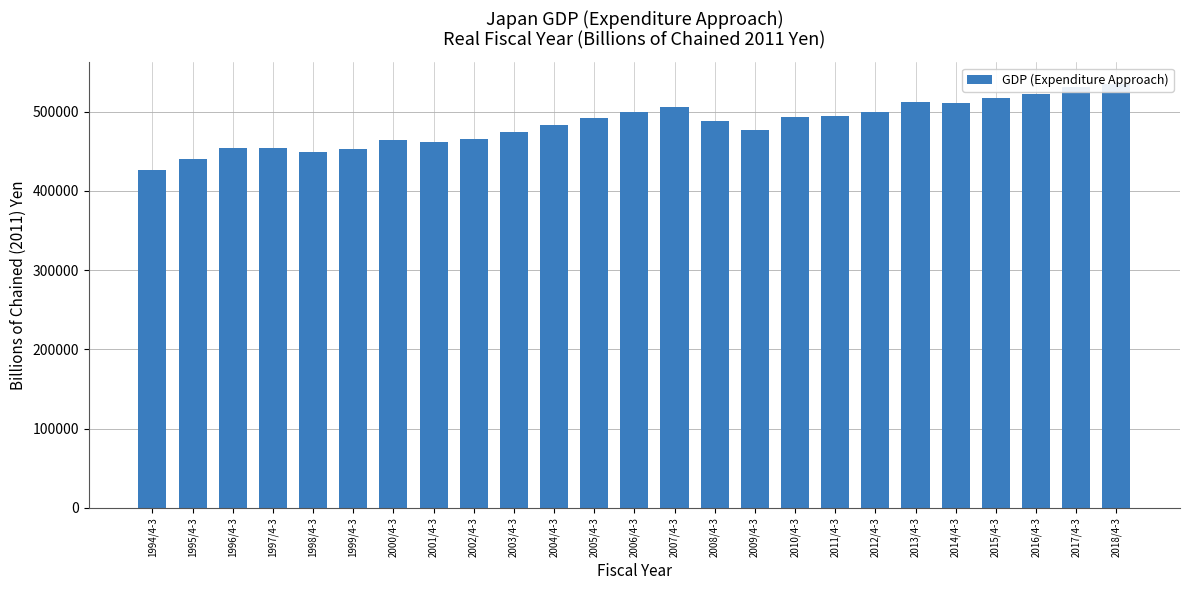

What is the change in value from 1994/4-3 to 1998/4-3?

+22897.3